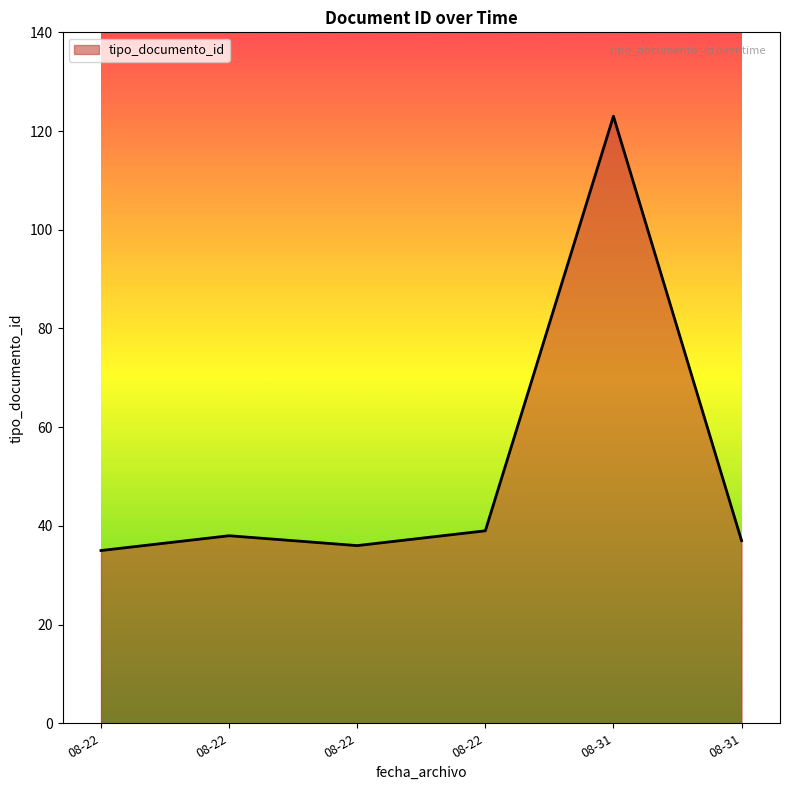

Reading right to left, list all the values displayed in this chart.

37	123	39	36	38	35